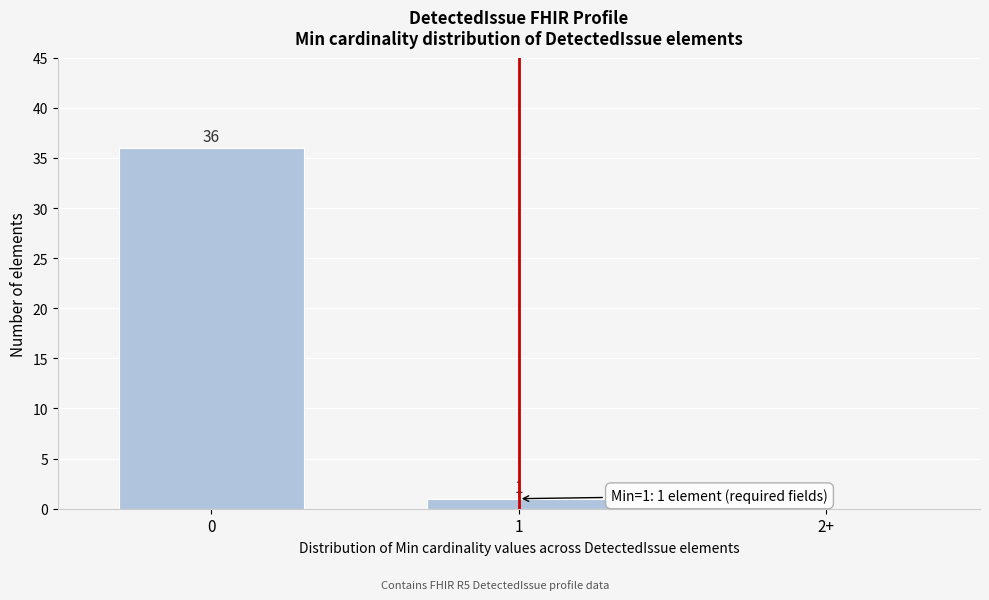

Reading left to right, transcribe all the data shown in this chart.

0=36	1=1	2+=0